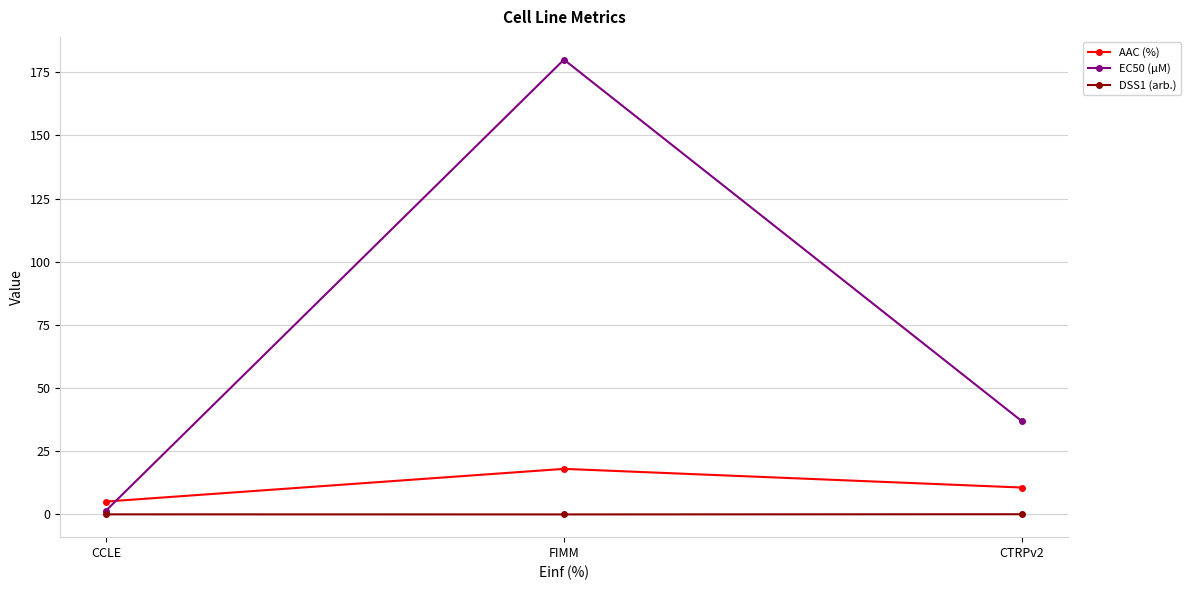

Where is EC50 (µM) nearest to the value 90?

CTRPv2